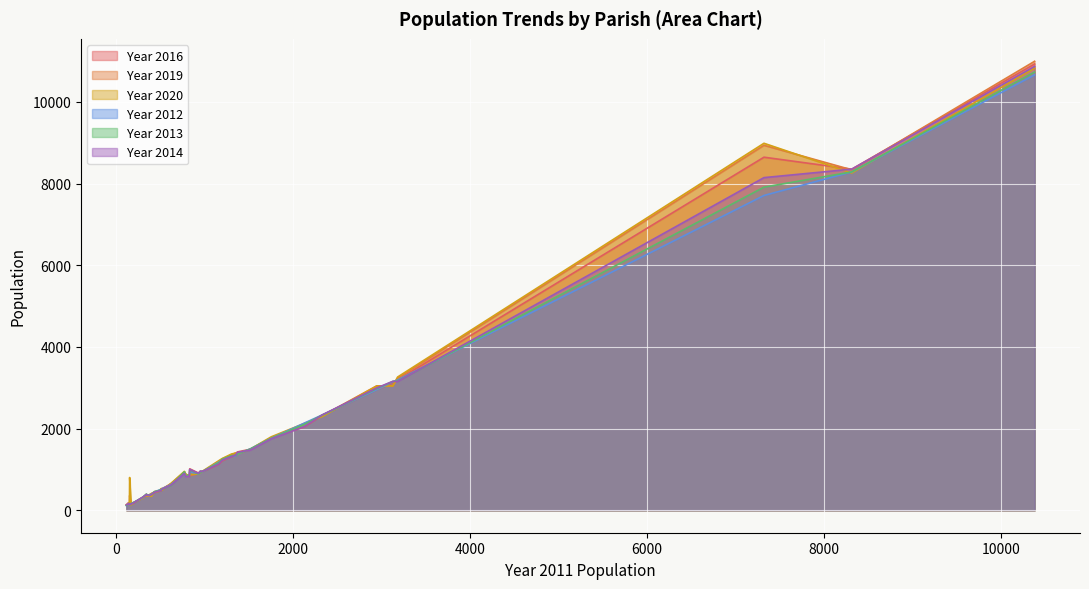

Count the number of categories in the chart.

40